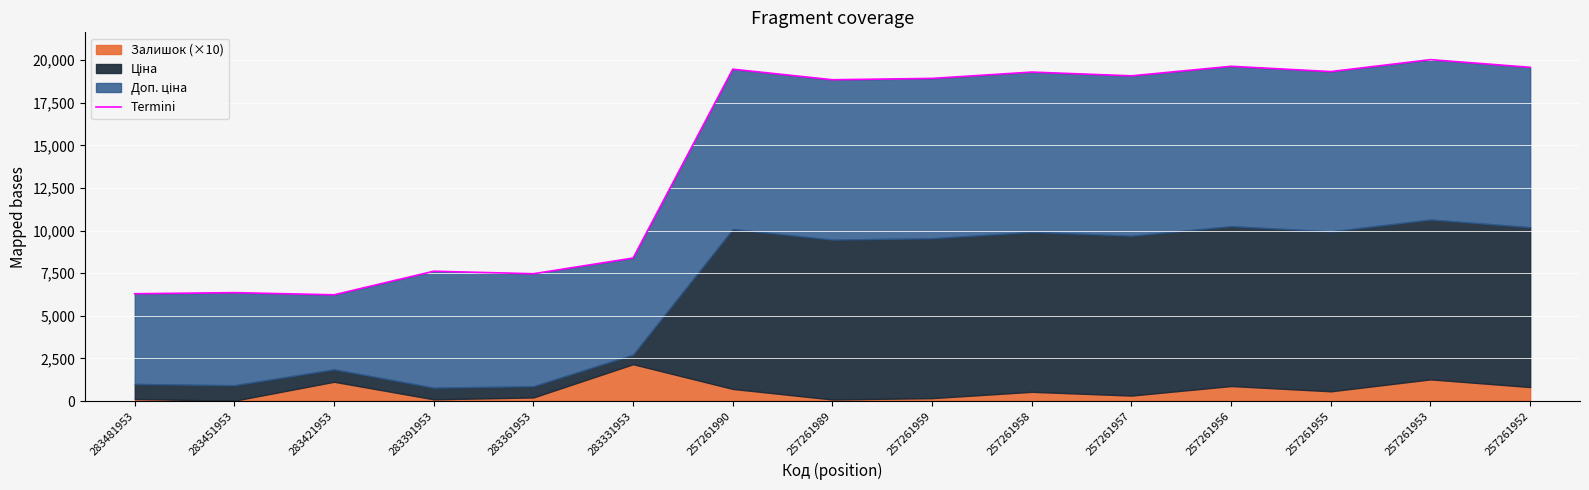

How many data points are above 18928?

8